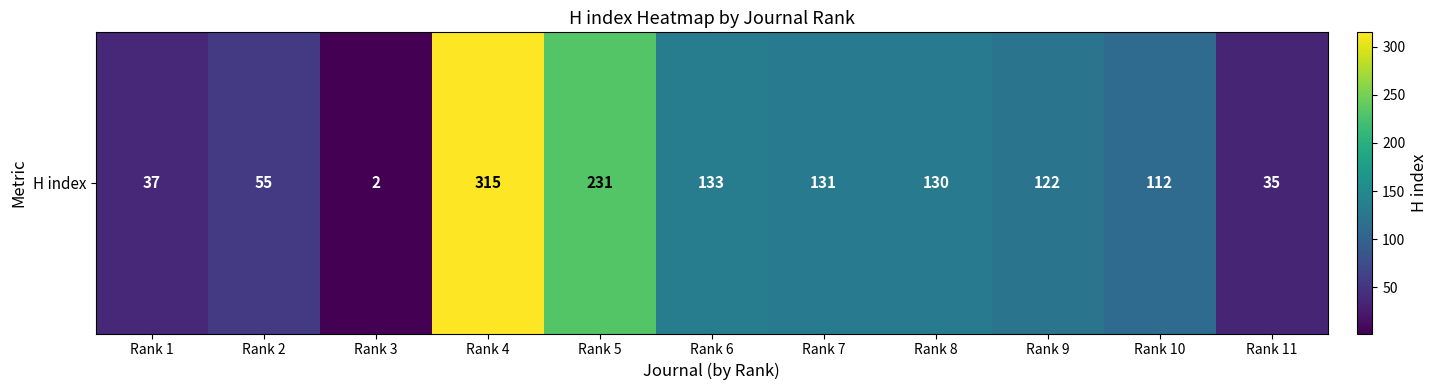

What is the difference between the values at Rank 9 and Rank 4?

193